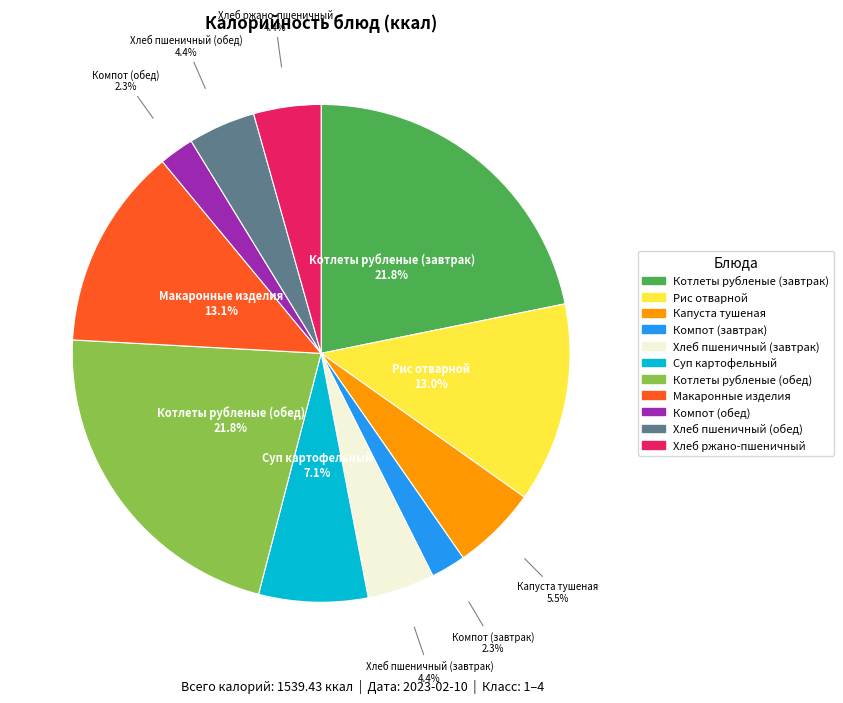

To the nearest percent, what portion does Рис отварной represent?

13%